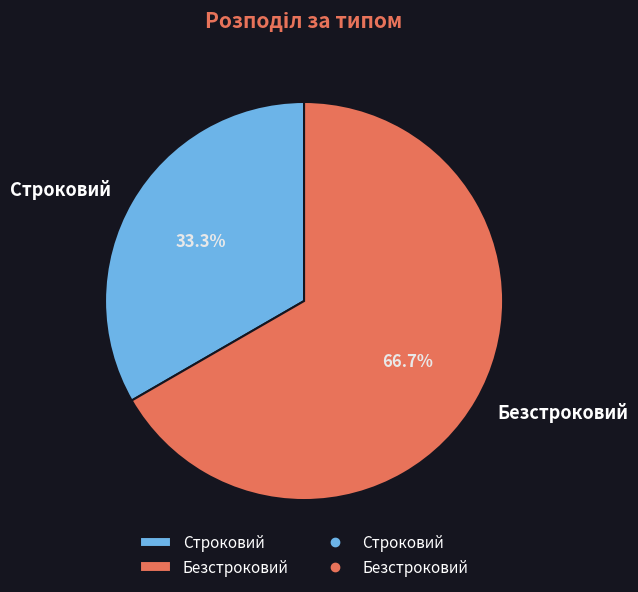

Combined, what portion of the pie is Безстроковий and Строковий?

100.0%